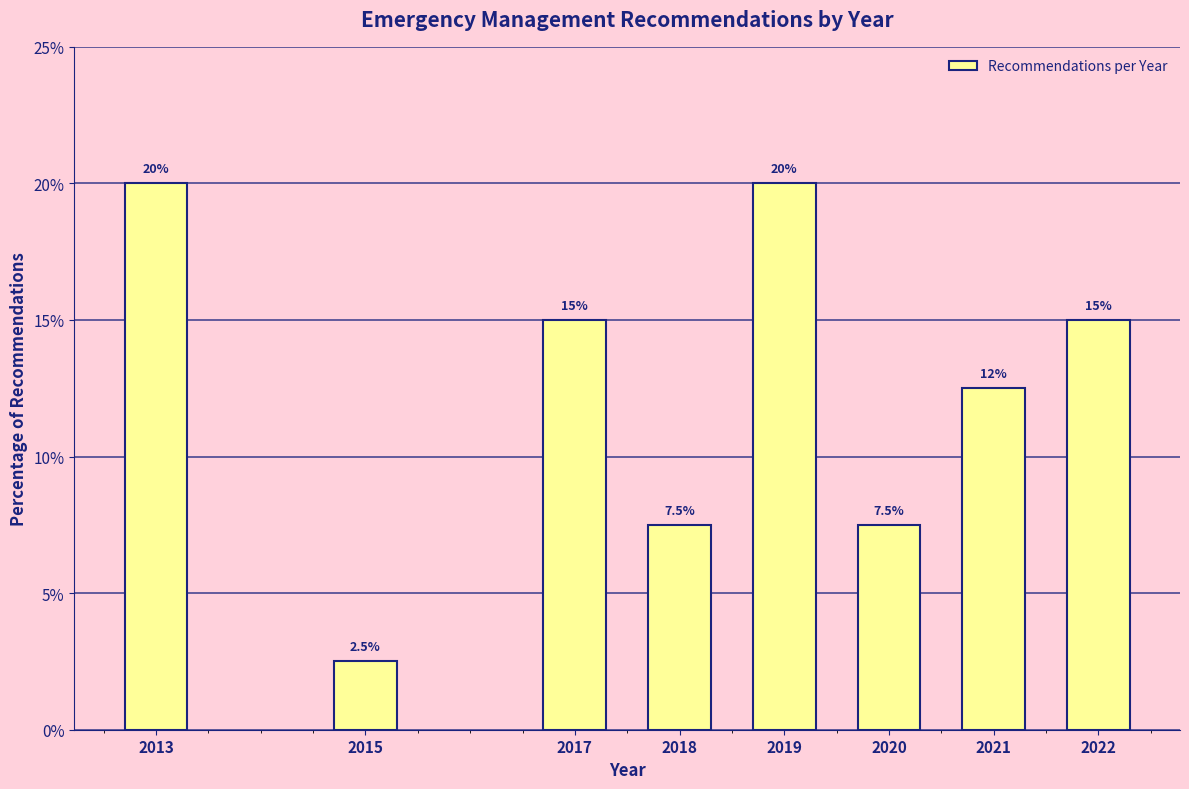

Reading left to right, transcribe all the data shown in this chart.

20.0	2.5	15.0	7.5	20.0	7.5	12.5	15.0